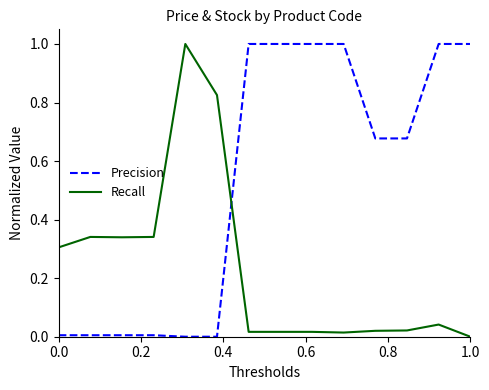

Rank the series by their average value, from highest to lowest.

Precision, Recall